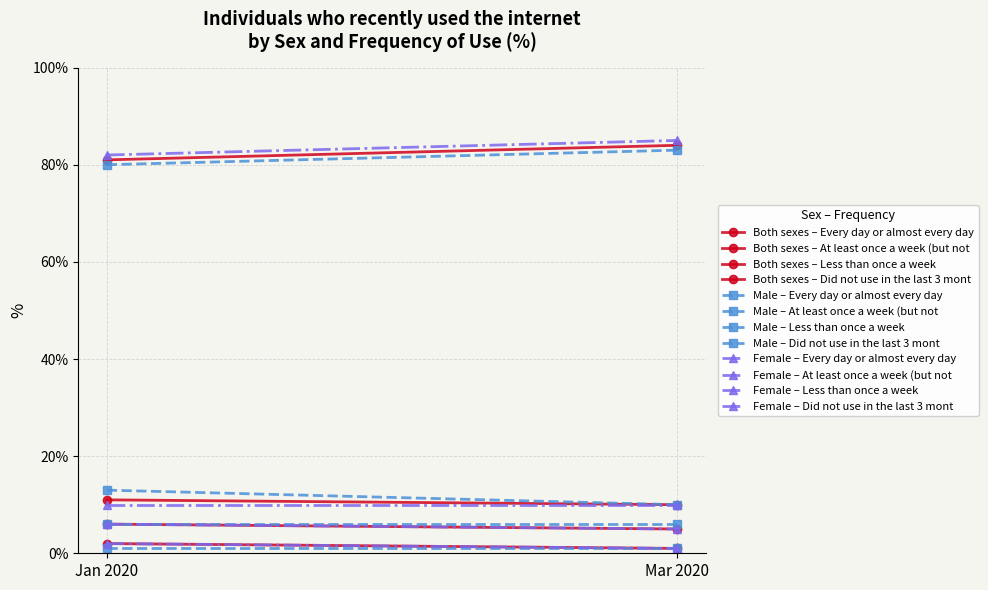

What is the difference between the second highest and minimum values in the Male series?

79